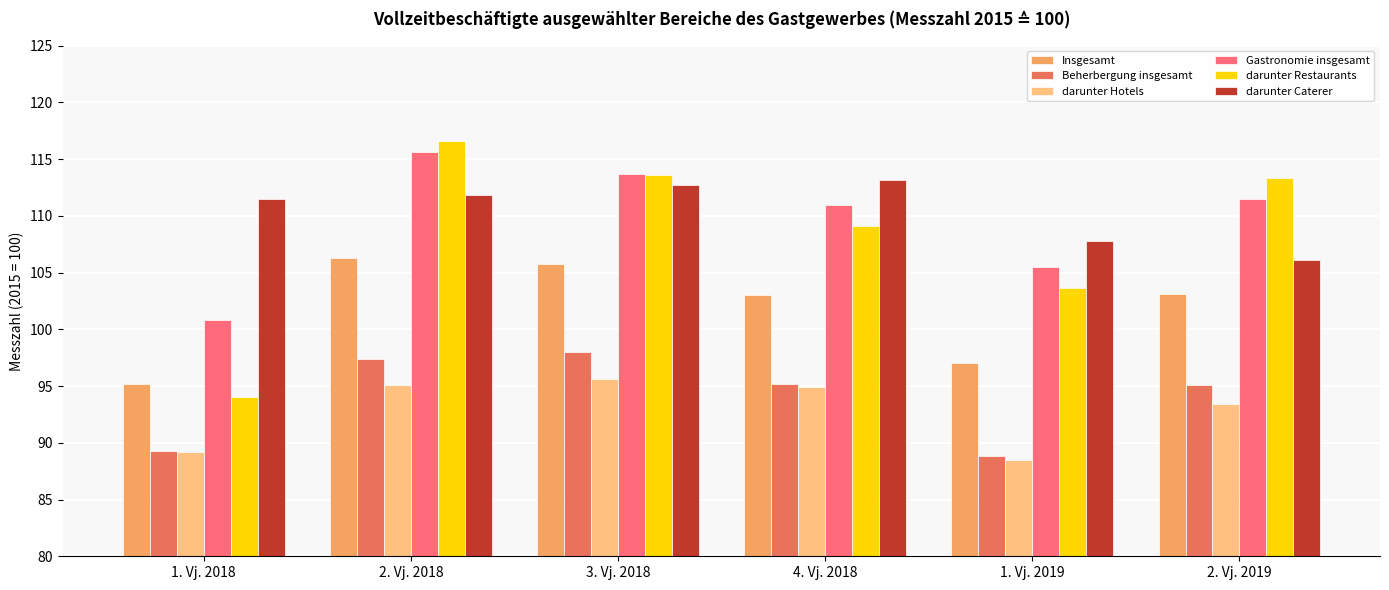

At which label is darunter Hotels closest to 92?

2. Vj. 2019